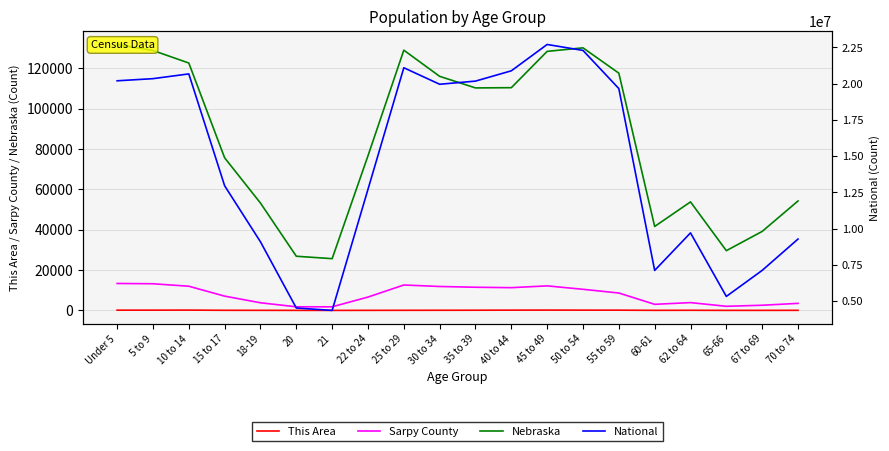

What is the approximate value of National at 22 to 24, to the nearest 100?

12712600